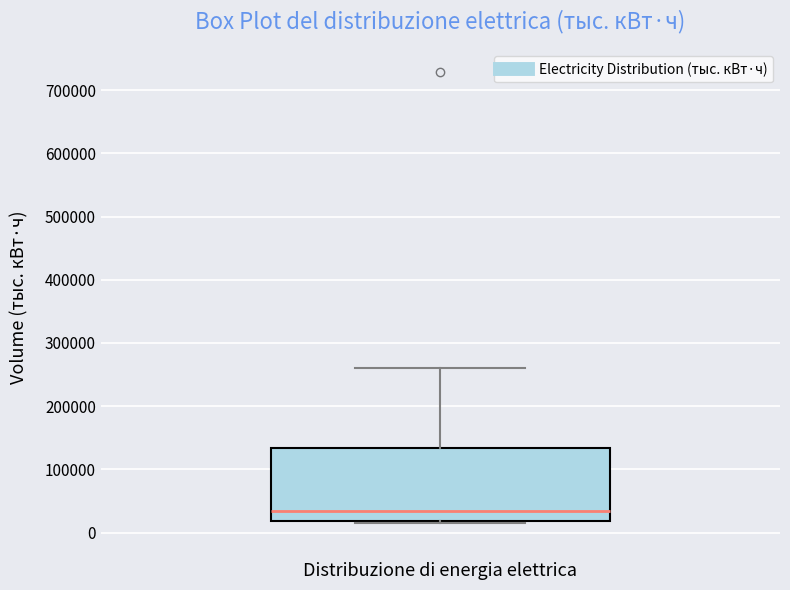

Transcribe this box plot: give where the median line is, the range the box spans, and where the two whiskers end, as read against the y-axis. The values are not printed on the chart, so give them approximately, as read against the axis.

median 30000, box 20000 to 130000, whiskers 20000 to 260000